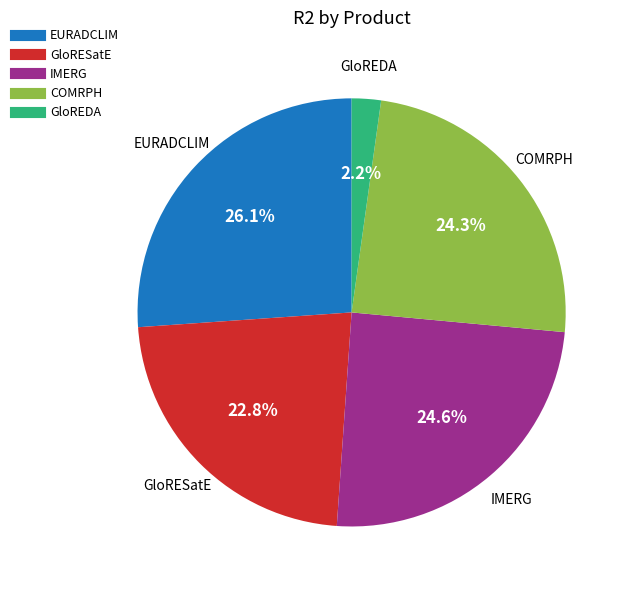

To the nearest percent, what is the combined percentage of EURADCLIM and GloREDA?

28%